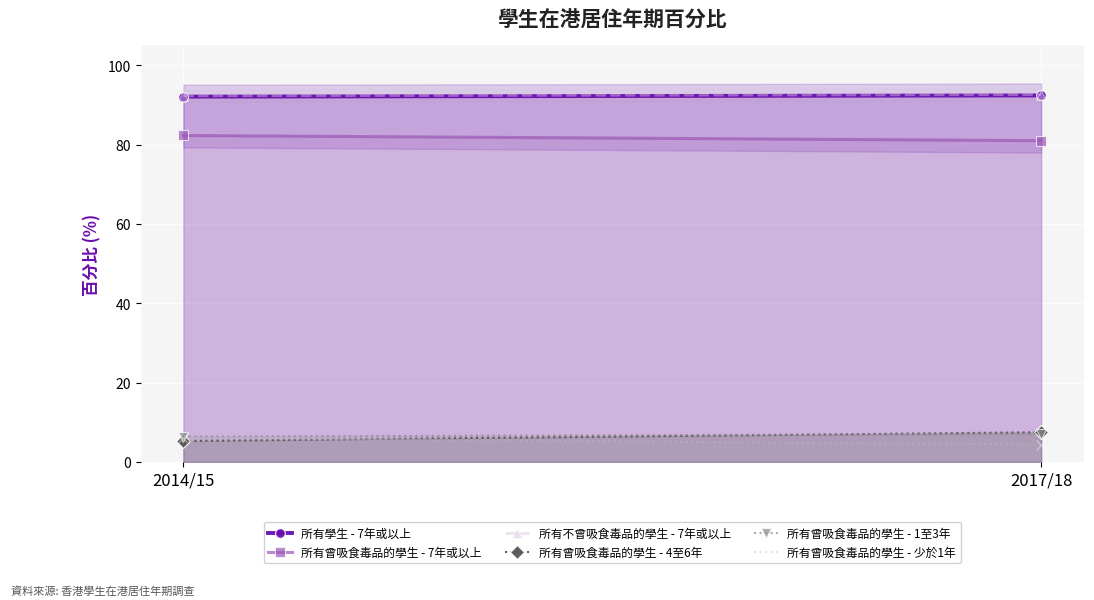

Reading left to right, transcribe all the data shown in this chart.

所有學生 - 7年或以上: 2014/15=92.1	2017/18=92.4
所有曾吸食毒品的學生 - 7年或以上: 2014/15=82.3	2017/18=81.0
所有不曾吸食毒品的學生 - 7年或以上: 2014/15=92.3	2017/18=92.6
所有曾吸食毒品的學生 - 4至6年: 2014/15=5.3	2017/18=7.5
所有曾吸食毒品的學生 - 1至3年: 2014/15=6.4	2017/18=7.1
所有曾吸食毒品的學生 - 少於1年: 2014/15=6.1	2017/18=4.4